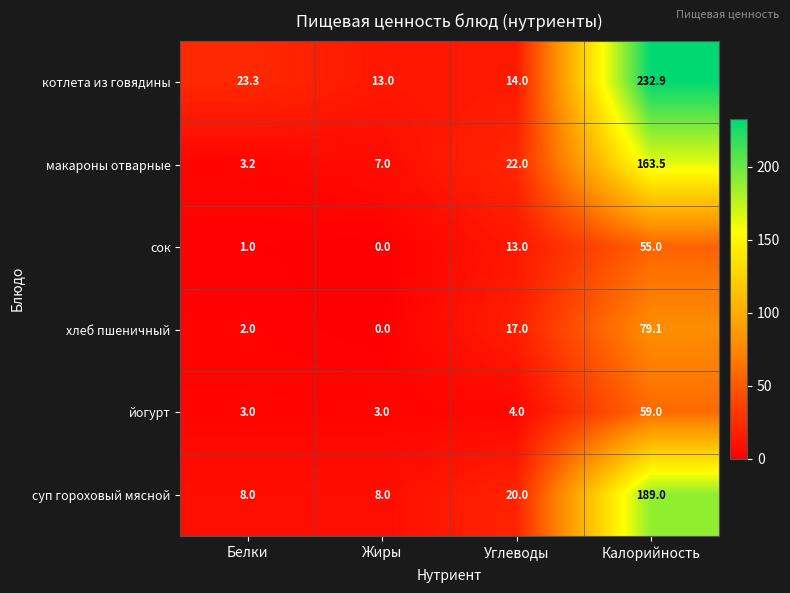

What is the difference between the maximum and minimum values in the йогурт series?

56.0